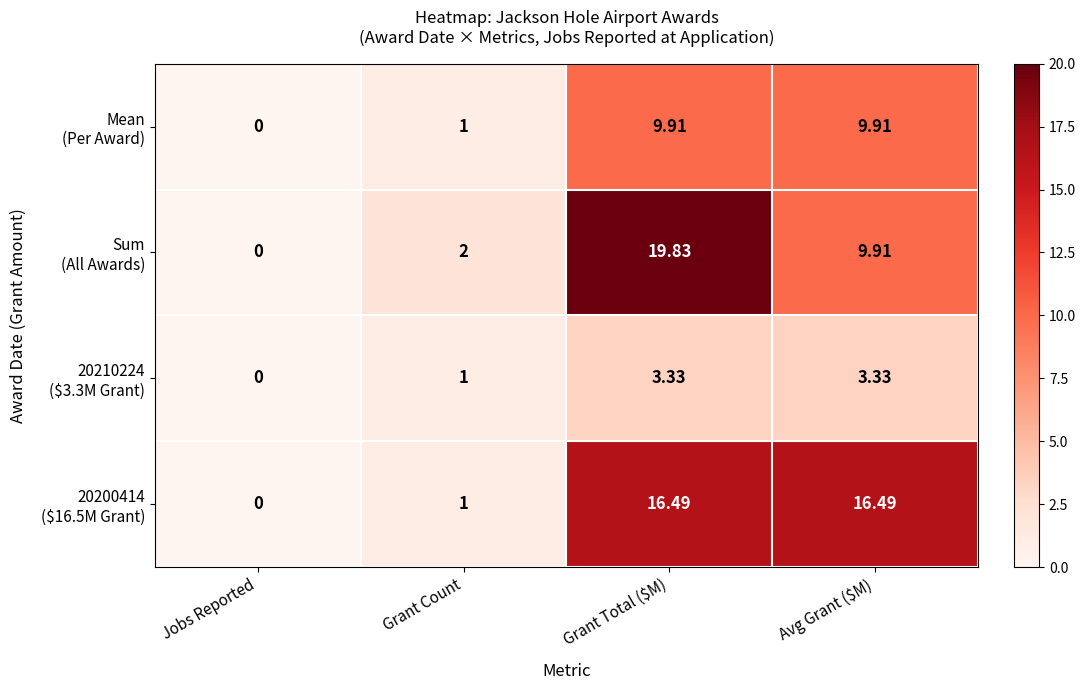

Which category has the highest value across all series?

Grant Total ($M)